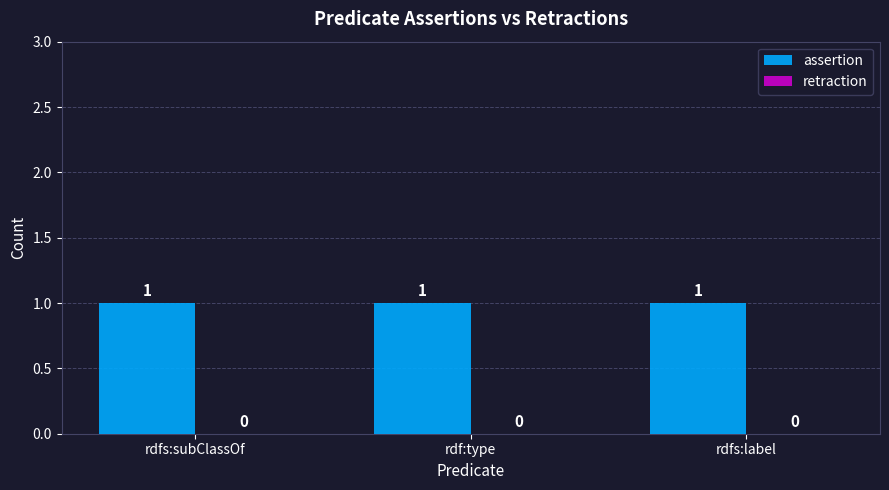

Reading left to right, extract all data points from this chart.

assertion: 1	1	1
retraction: 0	0	0